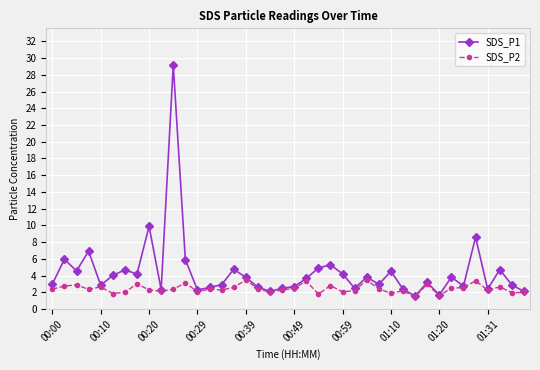

What is the minimum value for SDS_P2?

1.5